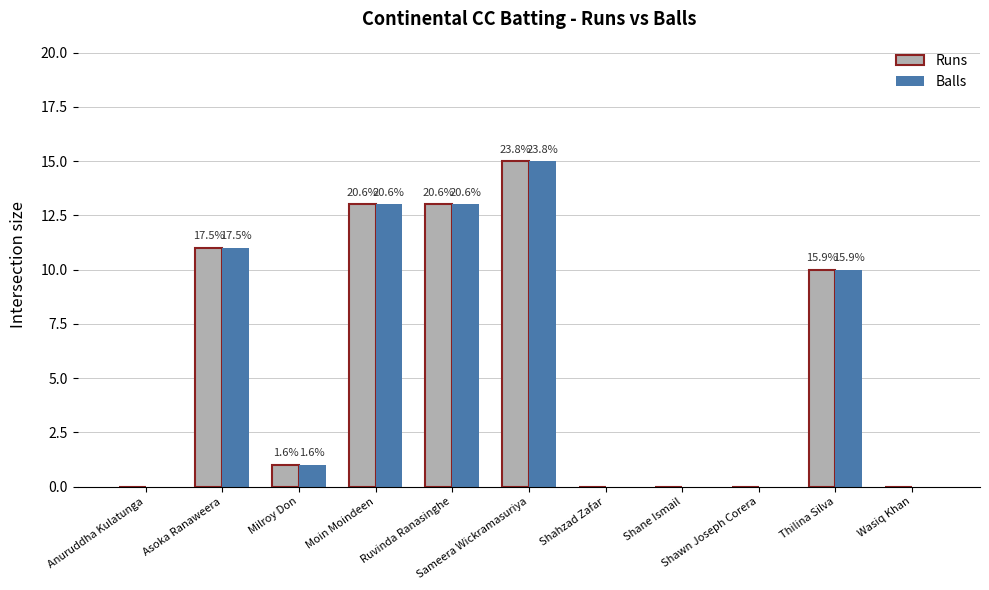

What is the difference between the second highest and minimum values in the Runs series?

13